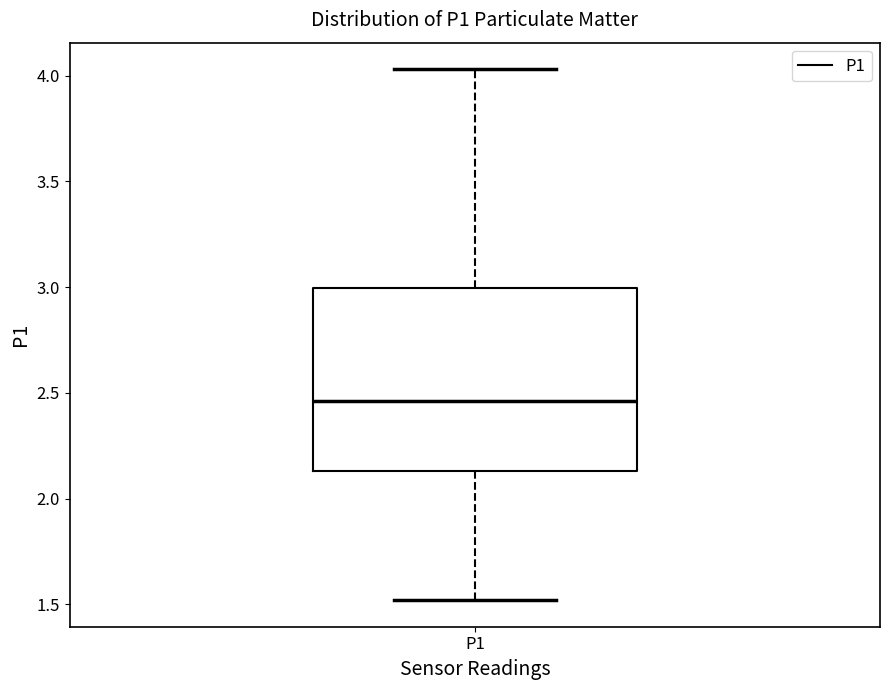

Where is the lower edge of the box for P1 on the y-axis? The values are not printed on the chart, so give them approximately, as read against the axis.

2.15